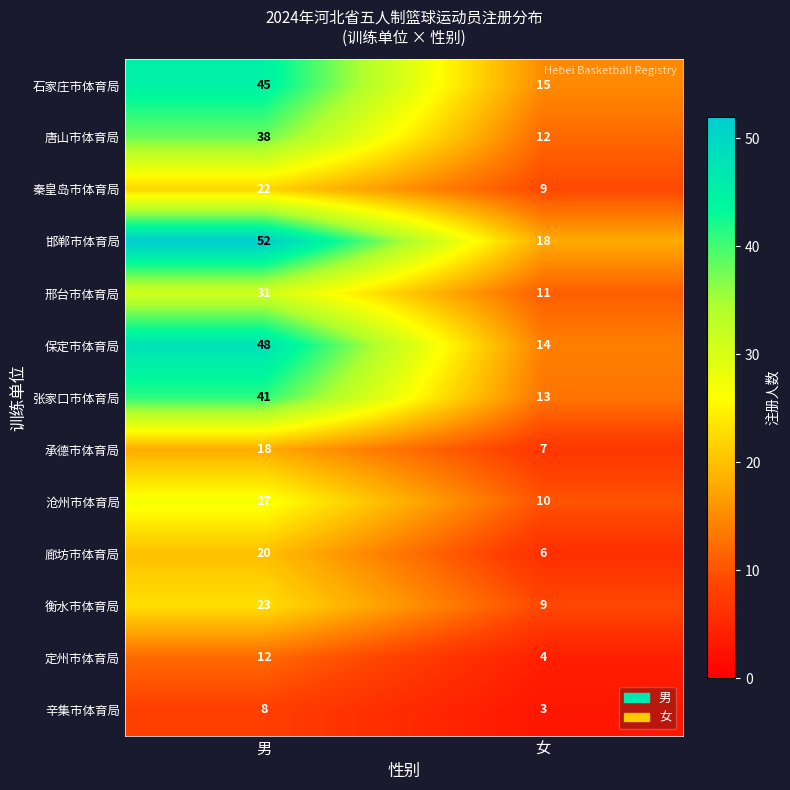

True or false: 邢台市体育局 has a value of 12 at 男.

False